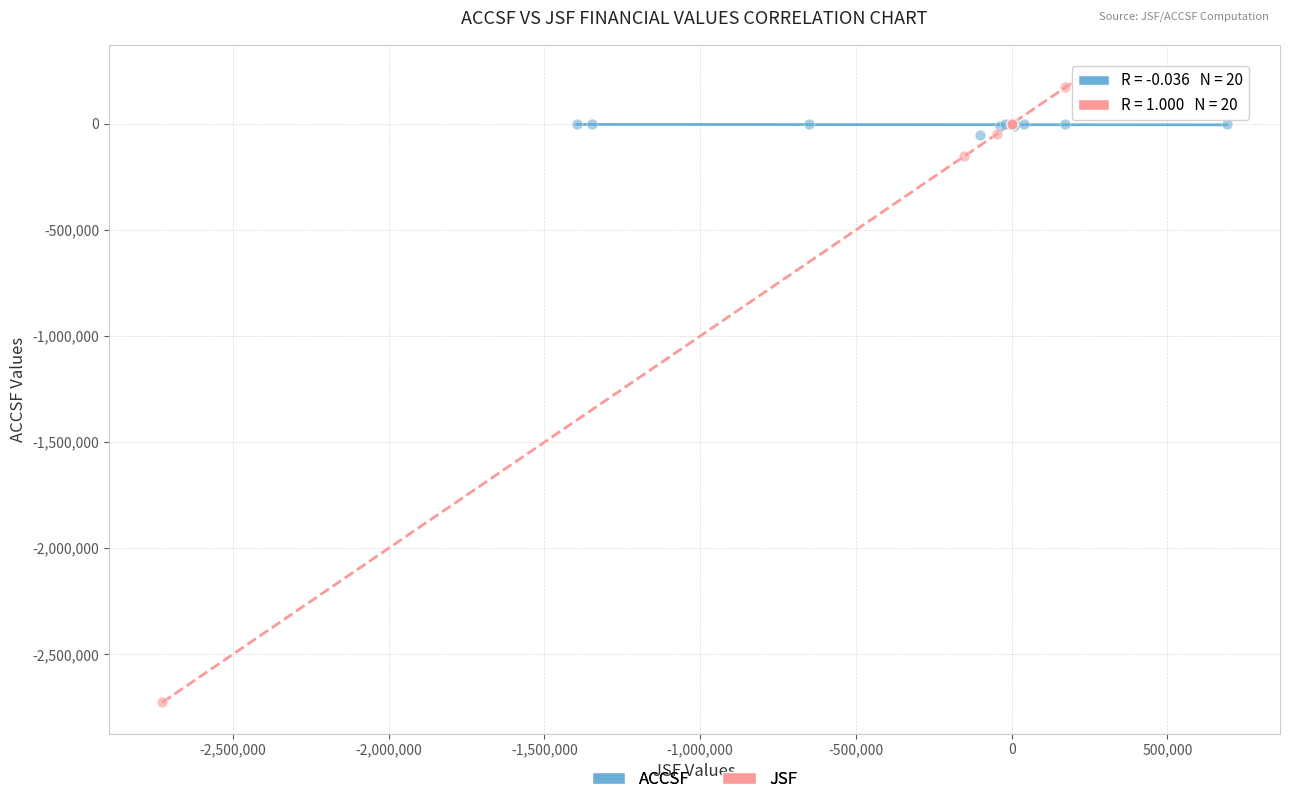

What are all the series names shown in the legend?

ACCSF, JSF